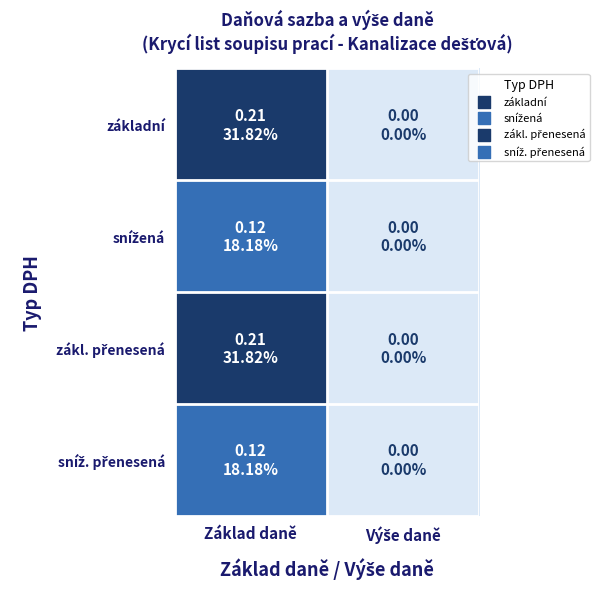

Rank the series by their maximum value, from lowest to highest.

snížená, sníž. přenesená, základní, zákl. přenesená